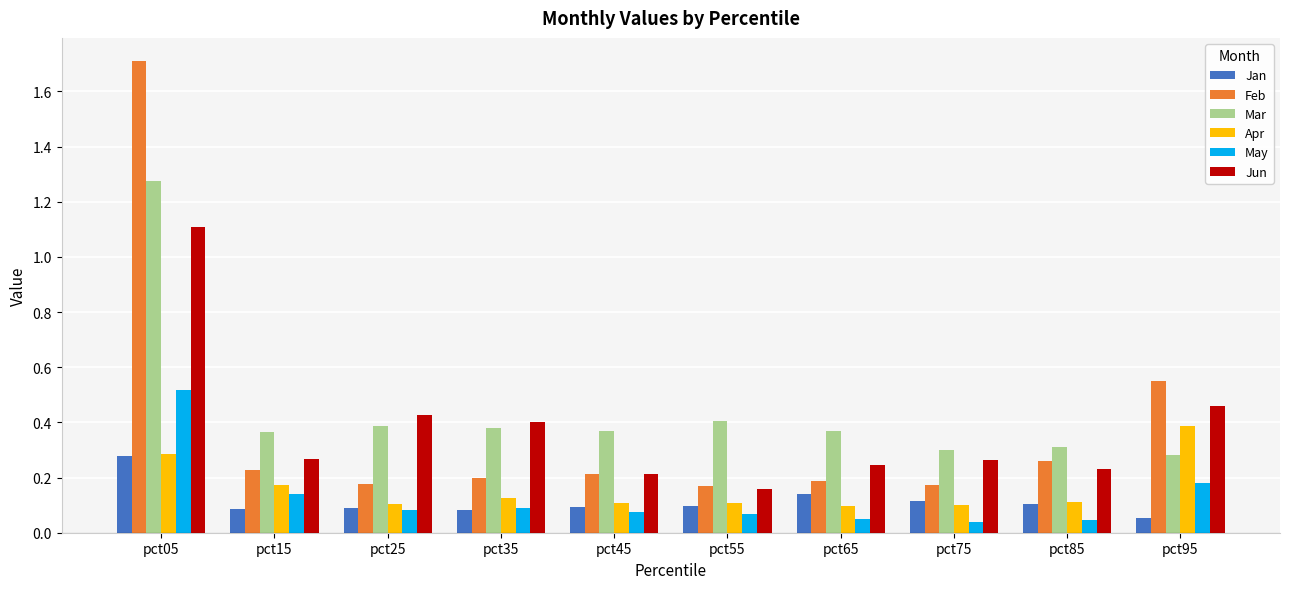

Which series has the largest range (max minus min)?

Feb